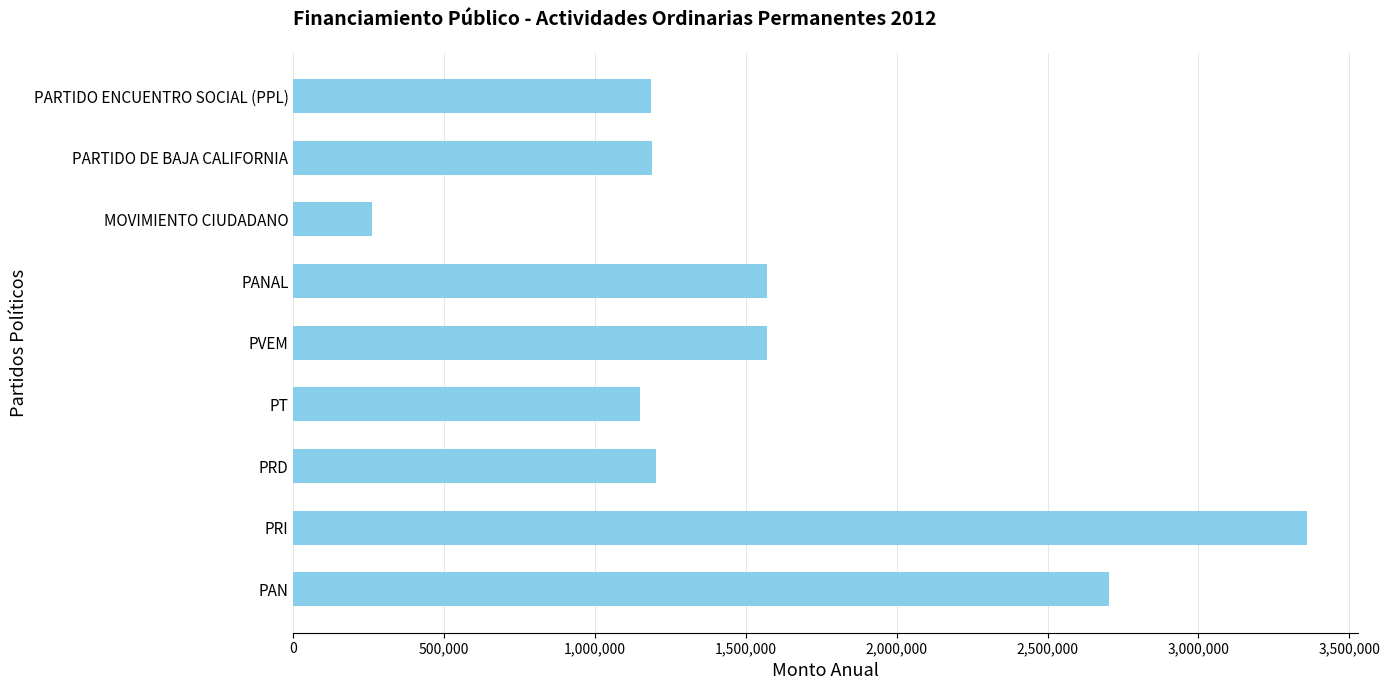

The value at PANAL is 2255088.8. True or false?

False